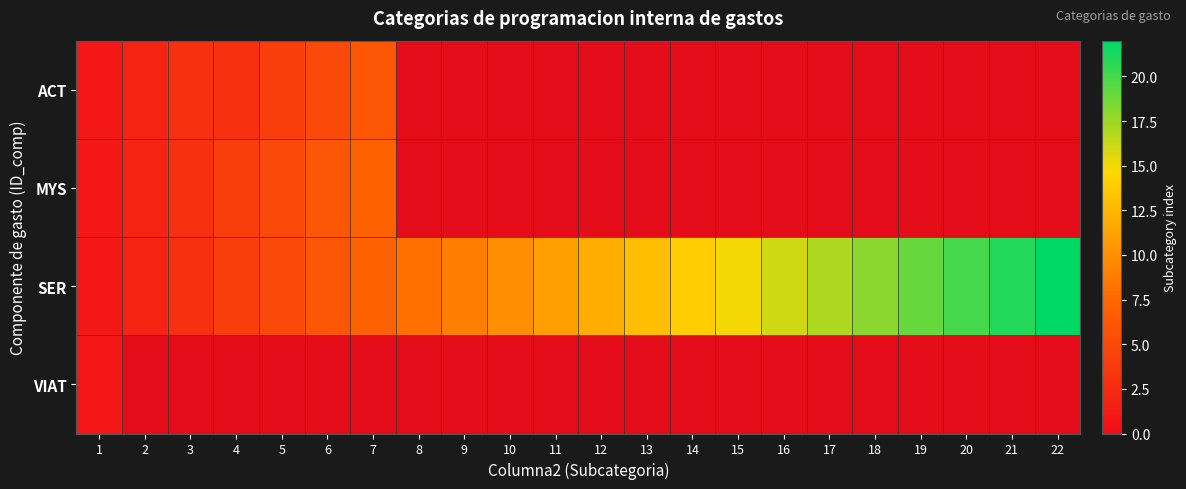

Which has a higher value, 2 or 3?

3